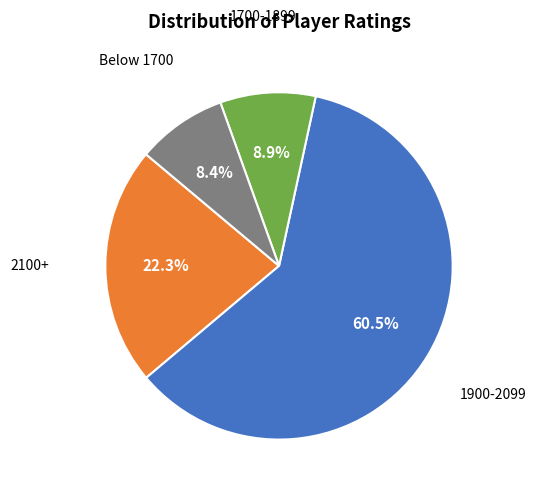

Is there any slice that represents more than half of the pie?

Yes